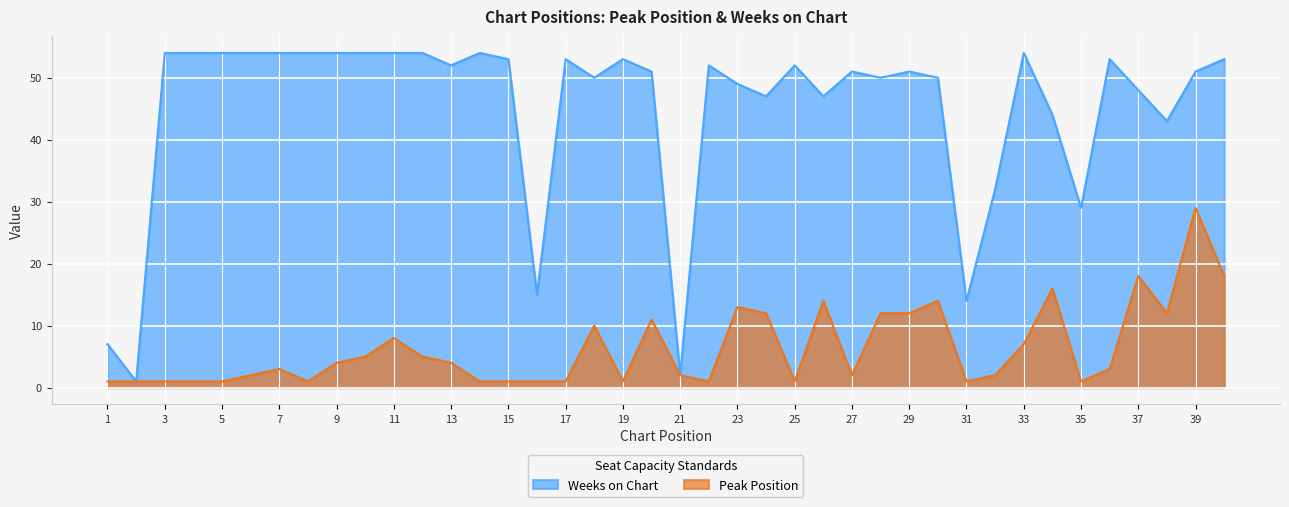

What is the difference between the highest and lowest values at 30?

36